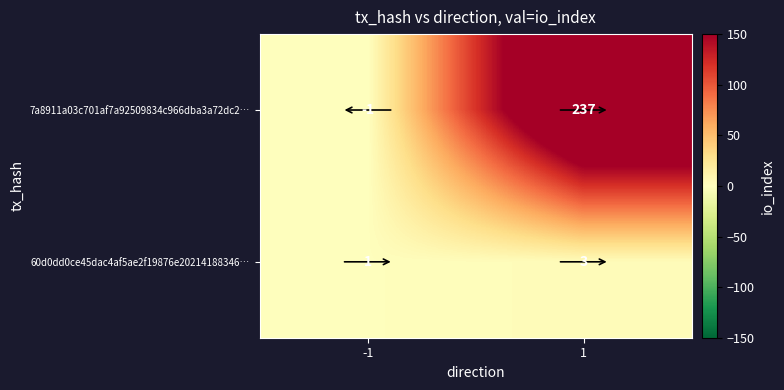

Which label corresponds to the smallest value in the chart?

-1